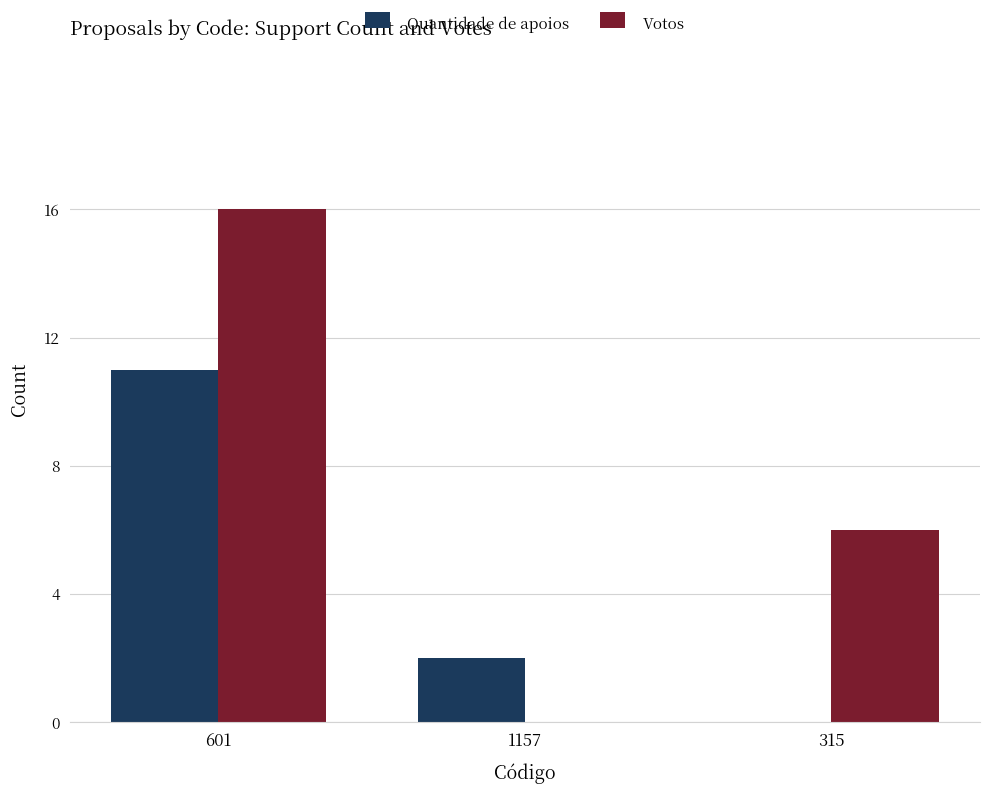

What is the sum of the Votos values at 1157 and 601?

16